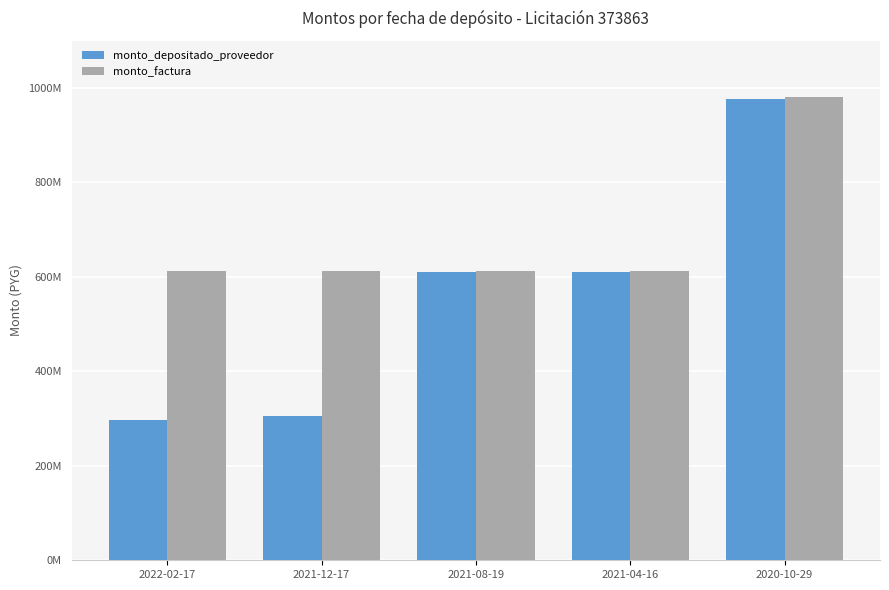

Is the value of monto_depositado_proveedor at 2022-02-17 greater than the value of monto_factura at 2021-08-19?

No